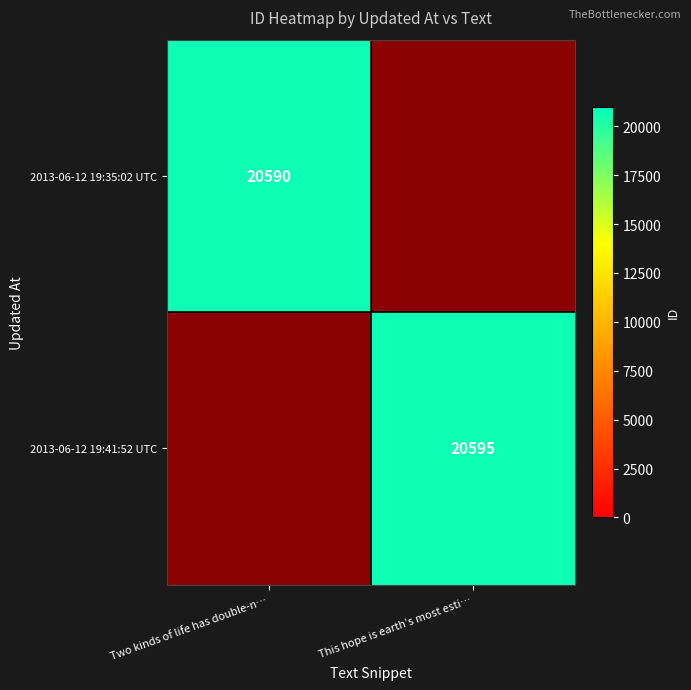

Is it true that 2013-06-12 19:41:52 UTC equals 36314 at This hope is earth’s most esti…?

False